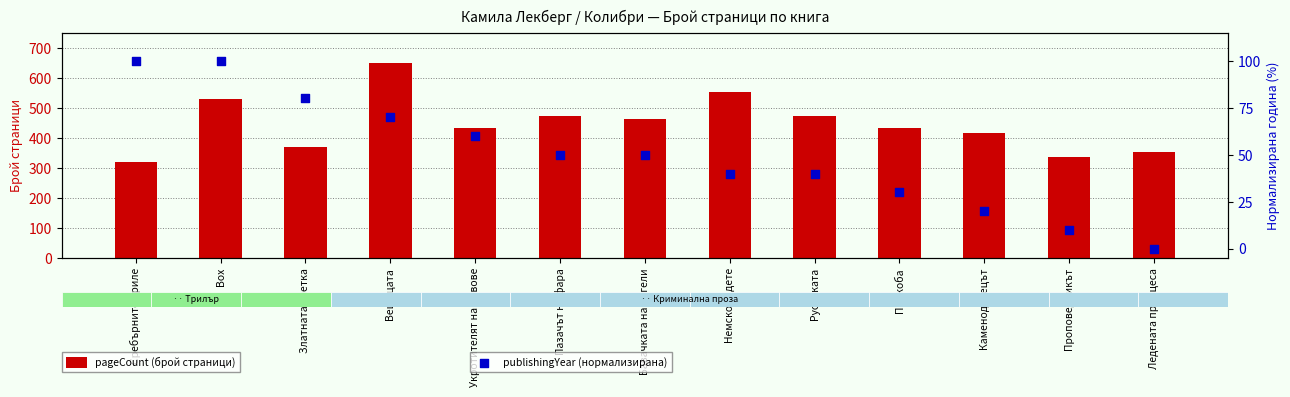

At which category is the sum across all series the highest?

Вещицата